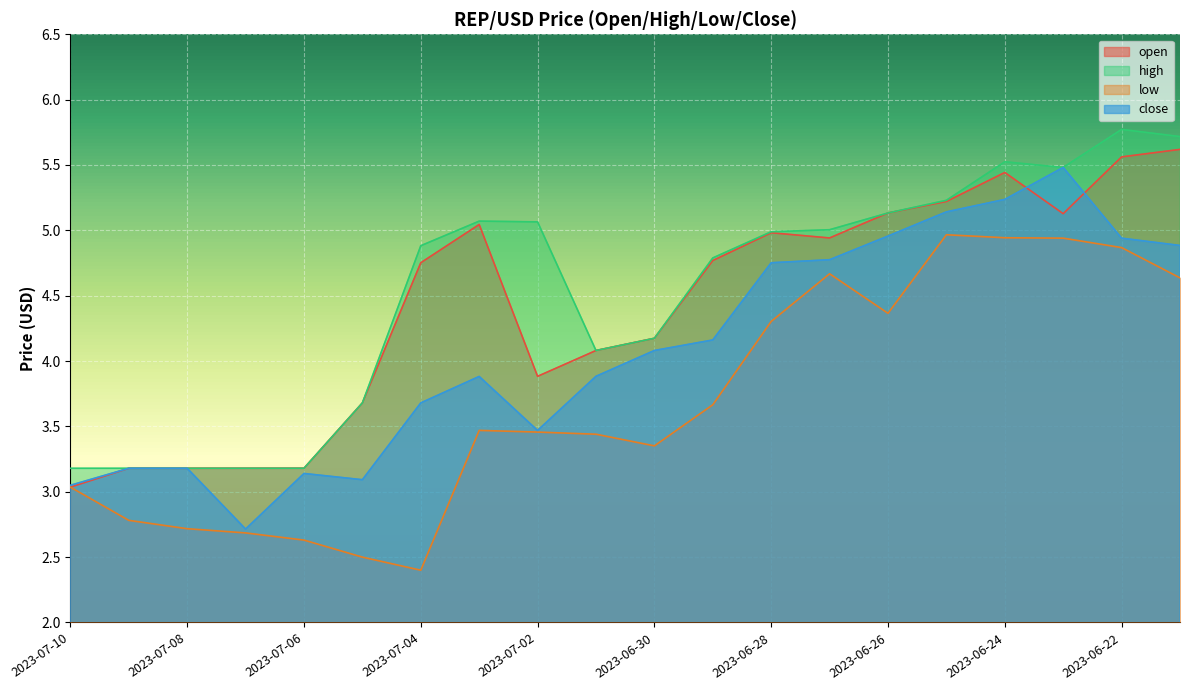

Reading left to right, transcribe all the data shown in this chart.

open: 3.0	3.2	3.2	3.2	3.2	3.7	4.8	5.0	3.9	4.1	4.2	4.8	5.0	4.9	5.1	5.2	5.4	5.1	5.6	5.6
high: 3.2	3.2	3.2	3.2	3.2	3.7	4.9	5.1	5.1	4.1	4.2	4.8	5.0	5.0	5.1	5.2	5.5	5.5	5.8	5.7
low: 3.0	2.8	2.7	2.7	2.6	2.5	2.4	3.5	3.5	3.4	3.4	3.7	4.3	4.7	4.4	5.0	4.9	4.9	4.9	4.6
close: 3.0	3.2	3.2	2.7	3.1	3.1	3.7	3.9	3.5	3.9	4.1	4.2	4.8	4.8	5.0	5.1	5.2	5.5	4.9	4.9